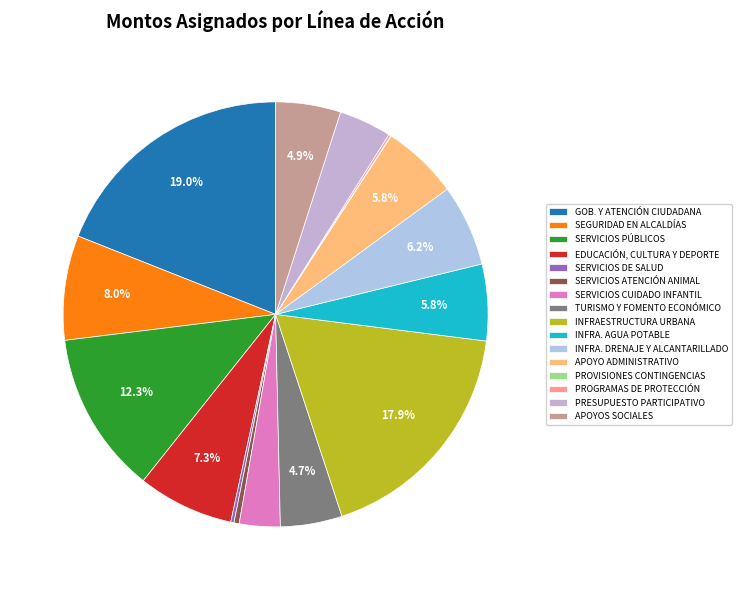

To the nearest percent, what is the difference between the largest and smallest slice percentages?

19%